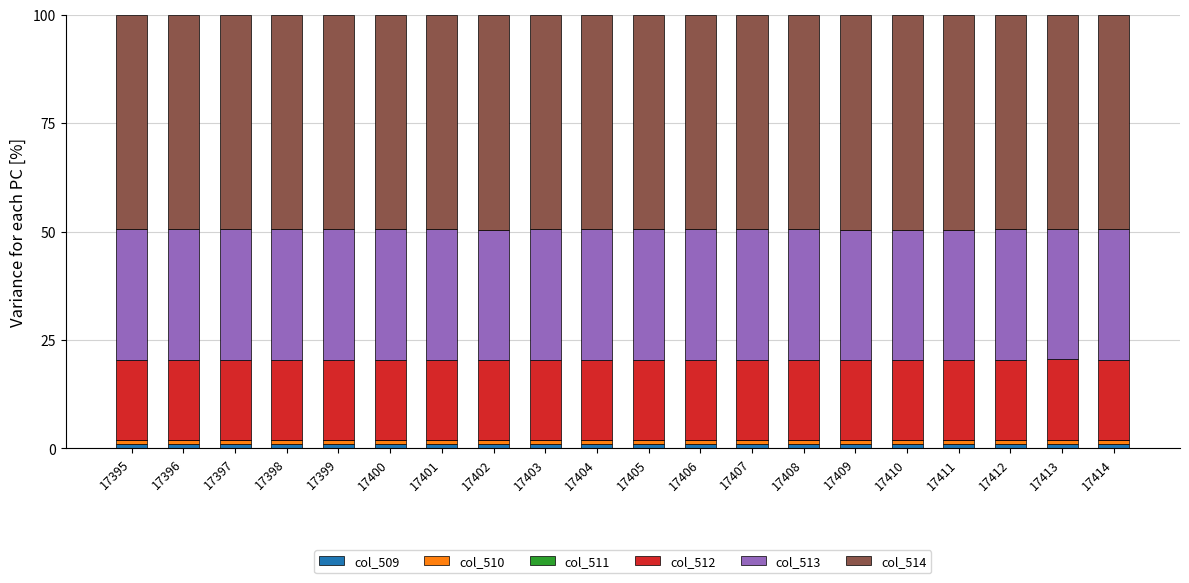

Are the bars horizontal?

No